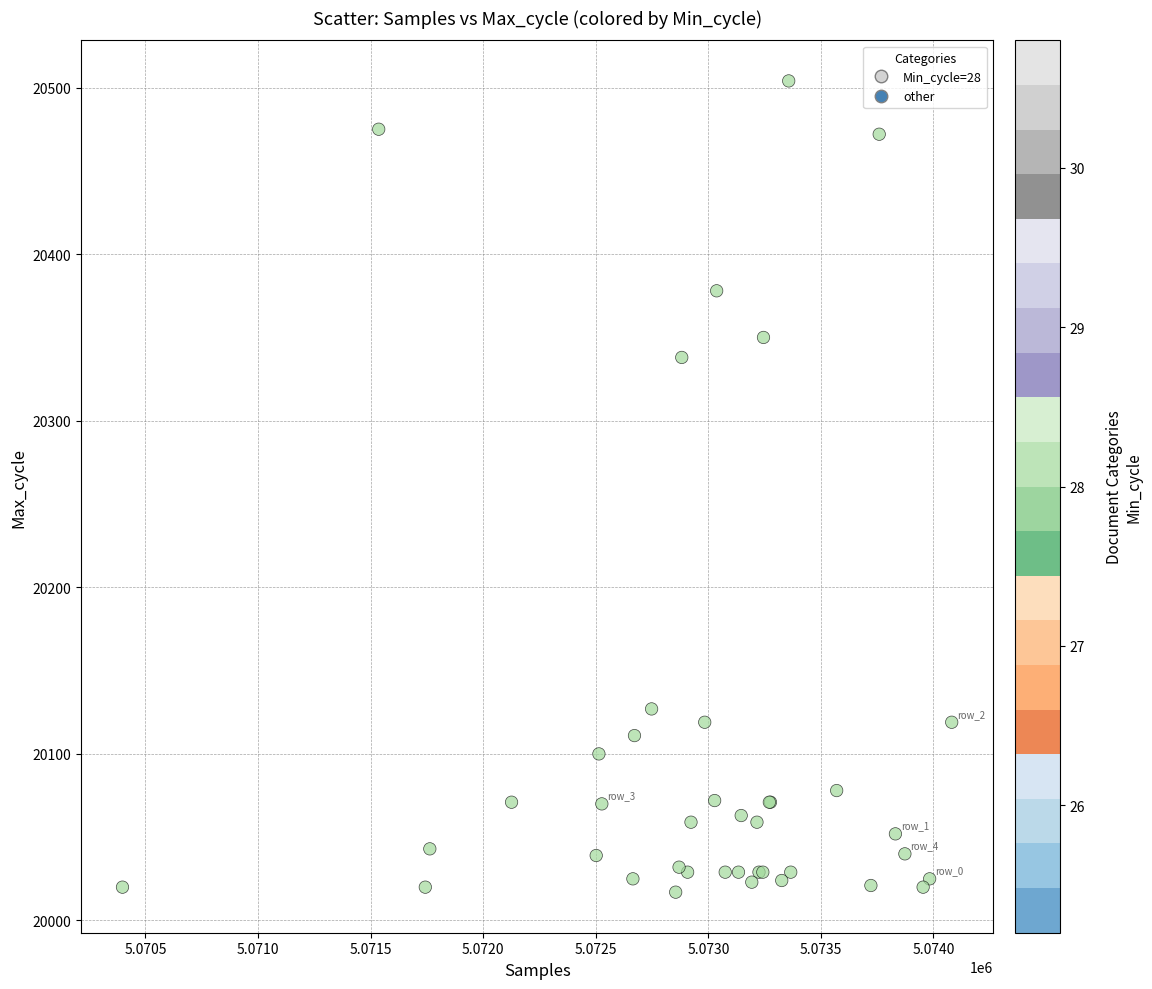

What Y value in the scatter plot is closest to 20260?

20338